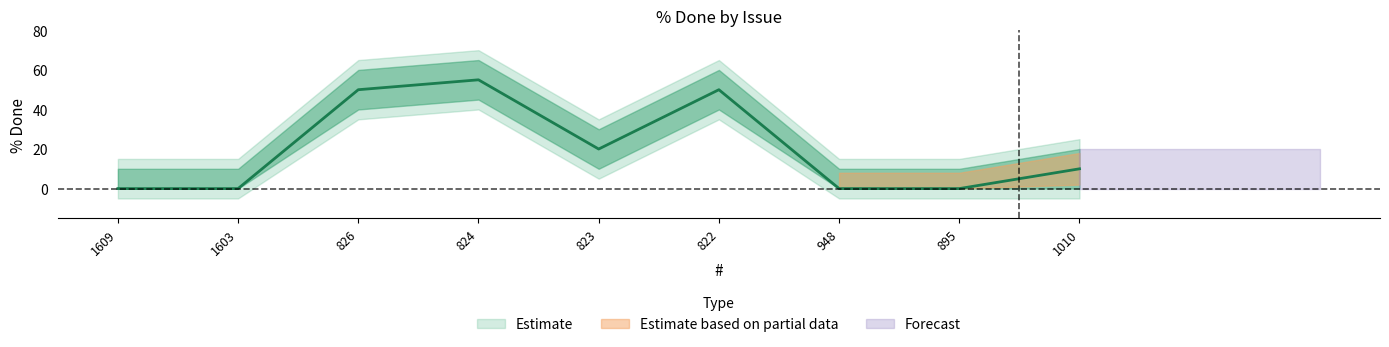

Count the number of categories in the chart.

9